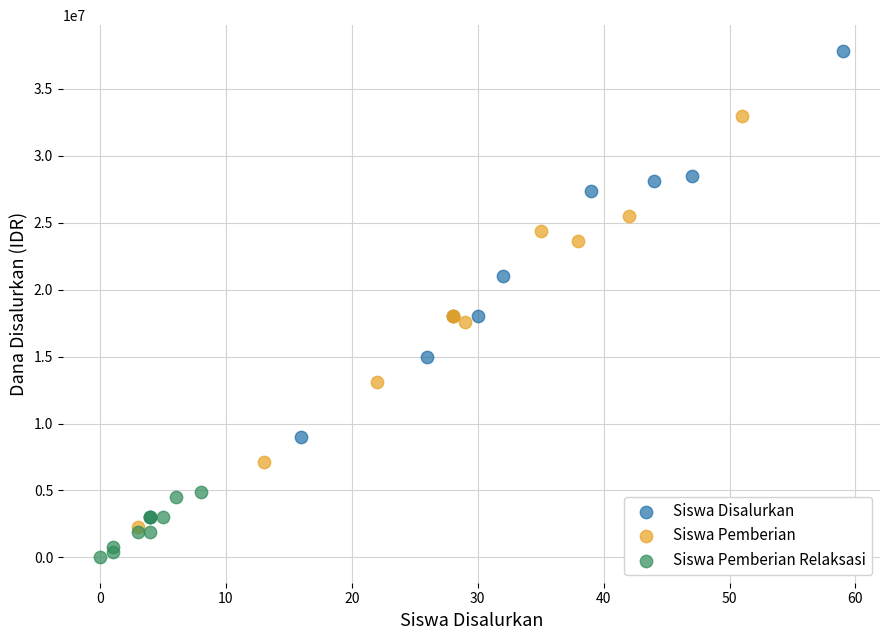

Which series contains the highest Y value?

Siswa Disalurkan